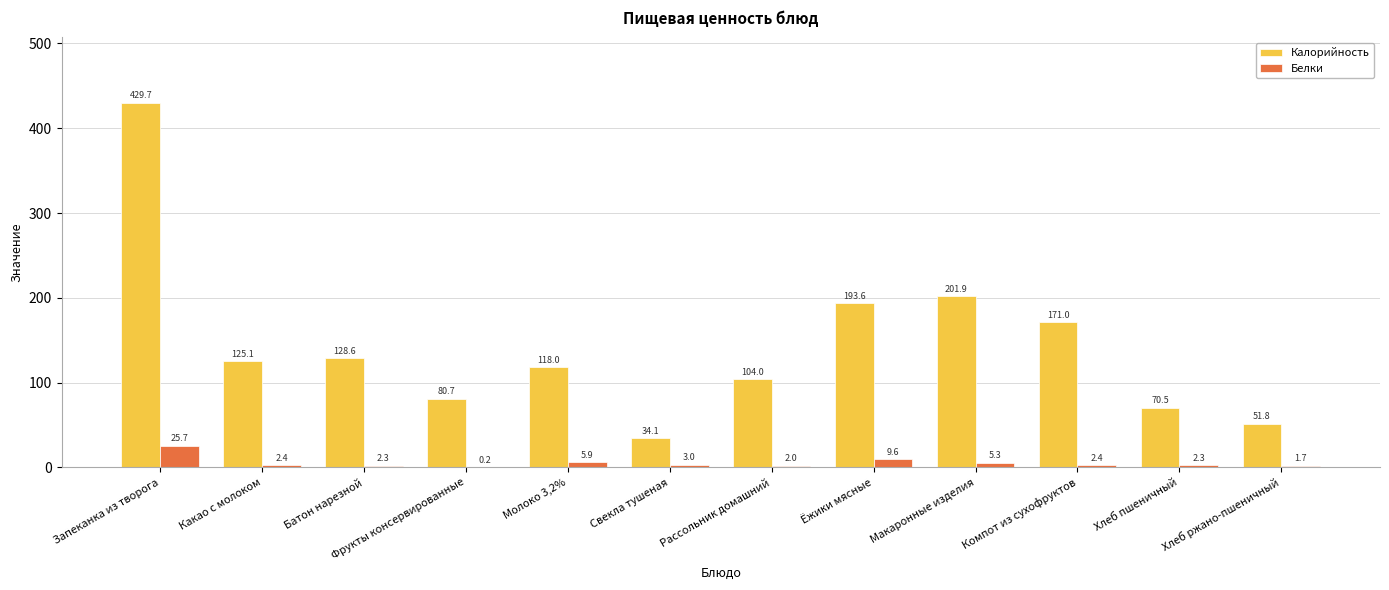

What is the average value of the Белки series?

5.2